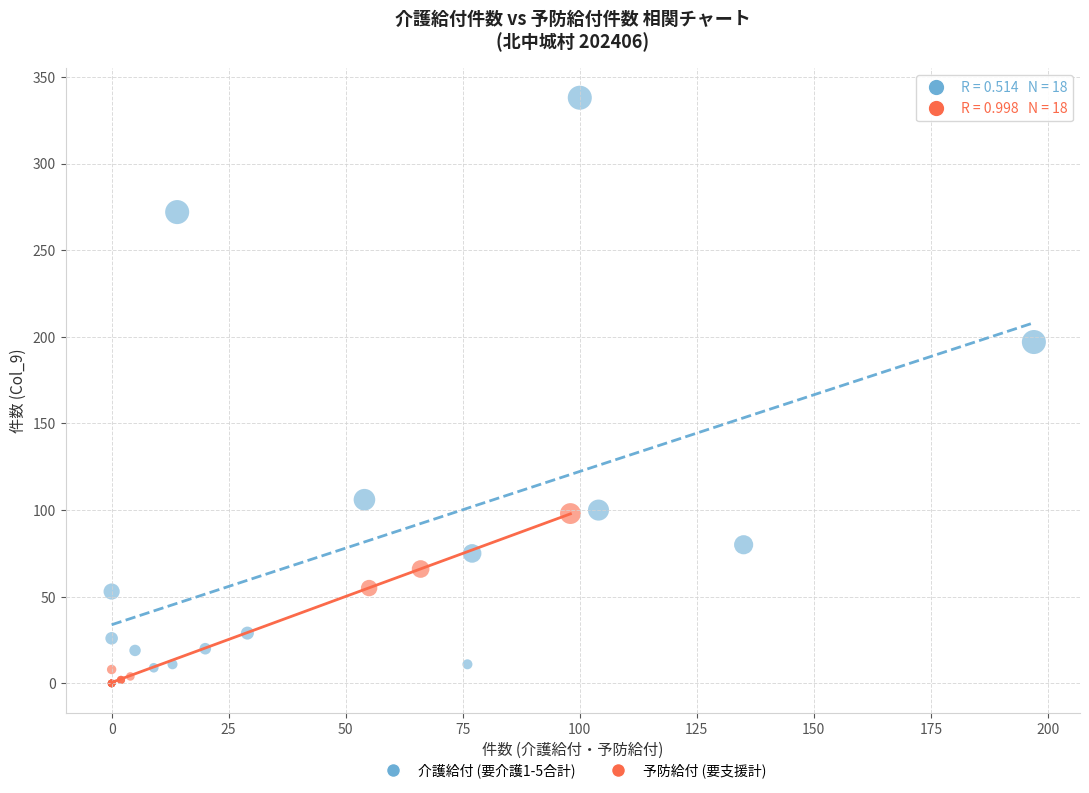

Which series has the largest Y range (max minus min)?

介護給付 (要介護1-5合計)